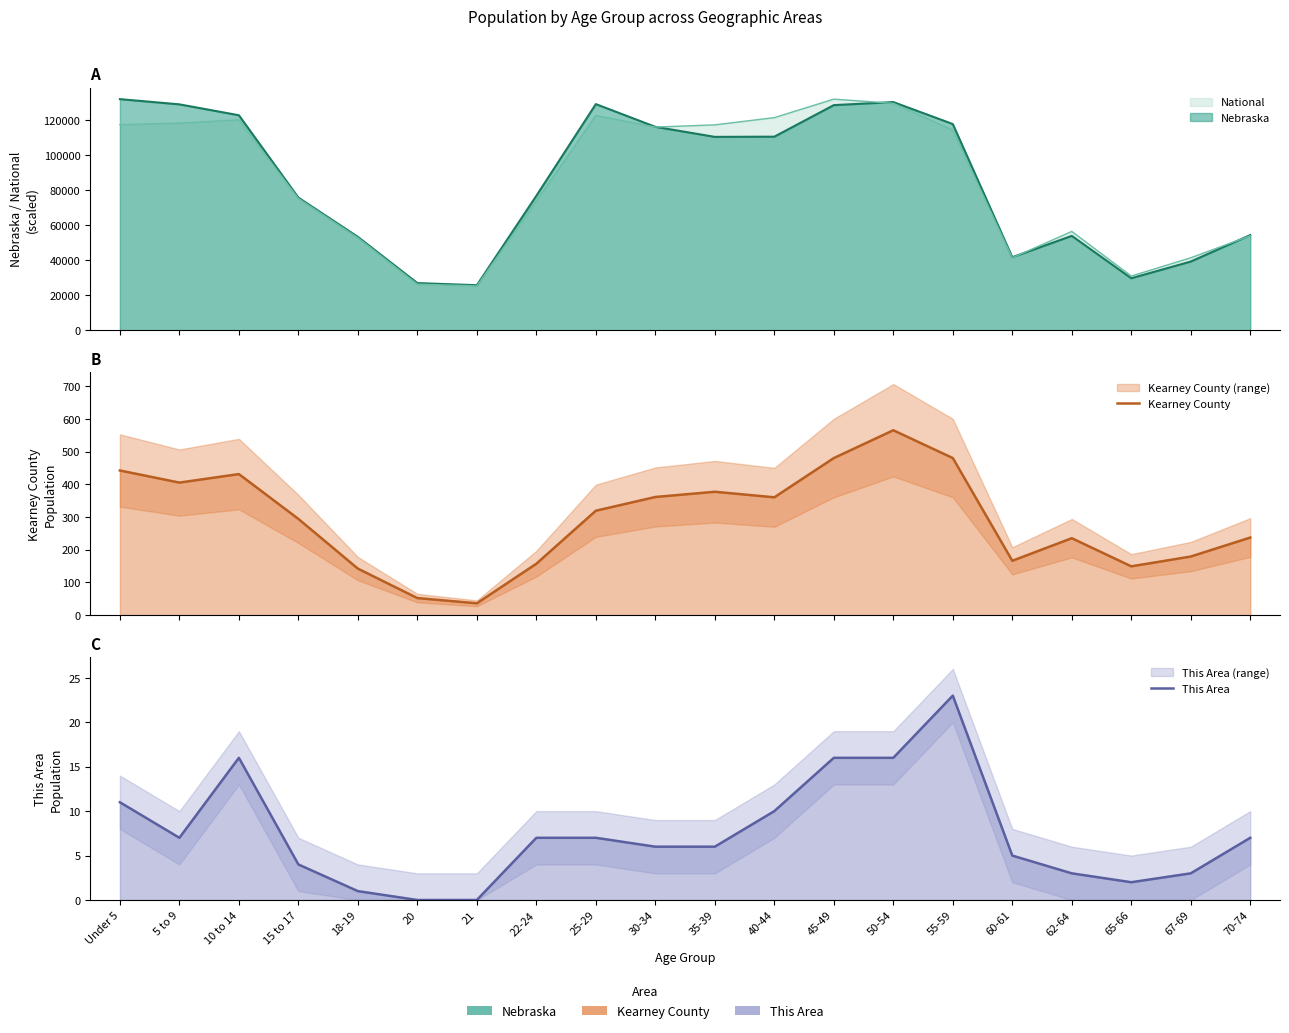

Which series has the largest total across all categories?

Kearney County